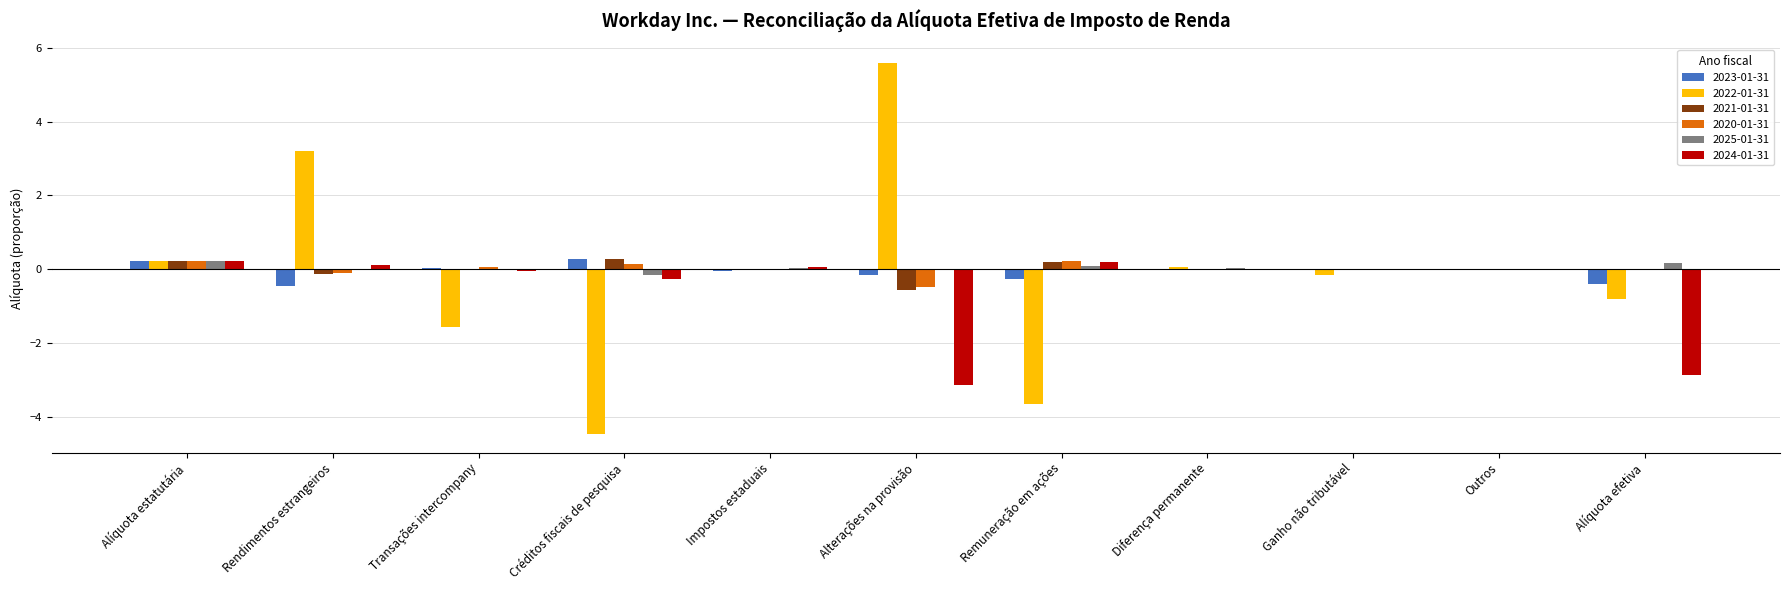

Is it true that 2021-01-31 equals -0.9 at Alterações na provisão?

False